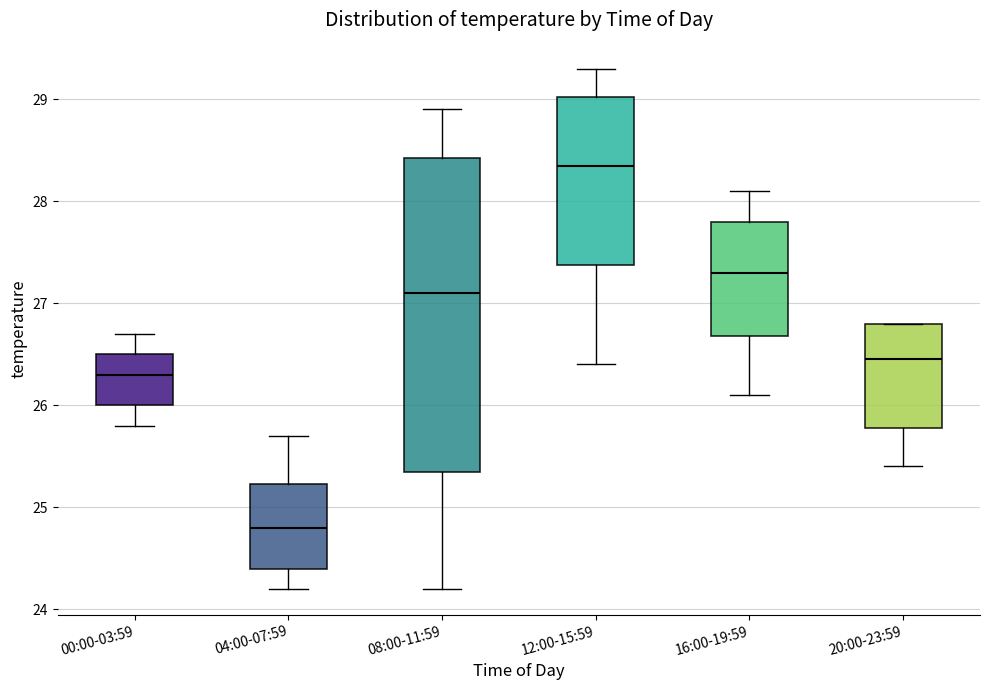

Which box has the highest median line?

12:00-15:59